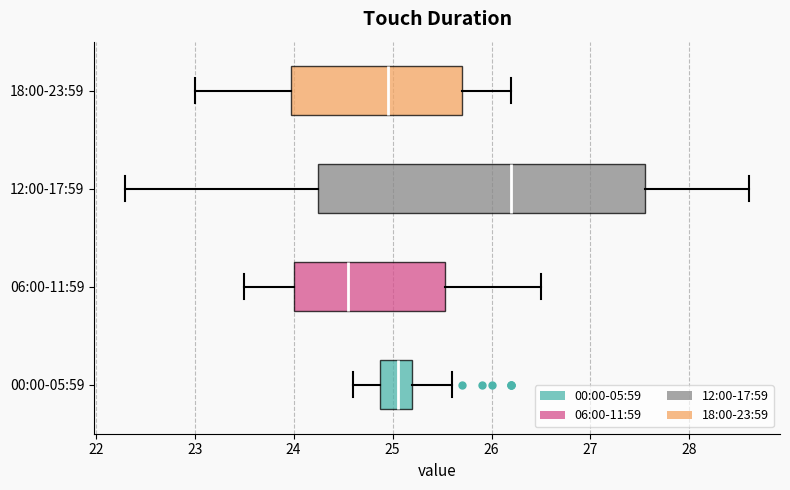

Which box is the widest, from its left edge to its right edge?

12:00-17:59